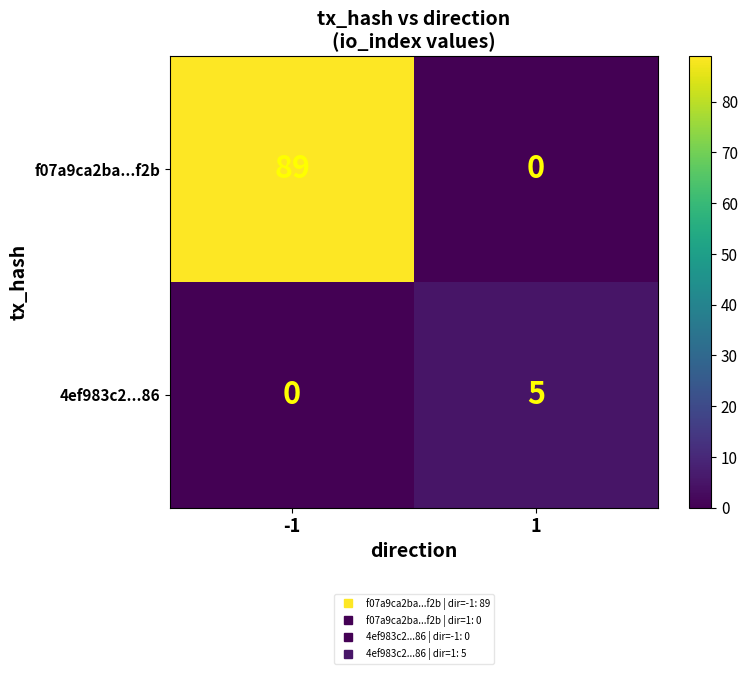

Between -1 and 1, which series saw the biggest shift?

f07a9ca2ba...f2b